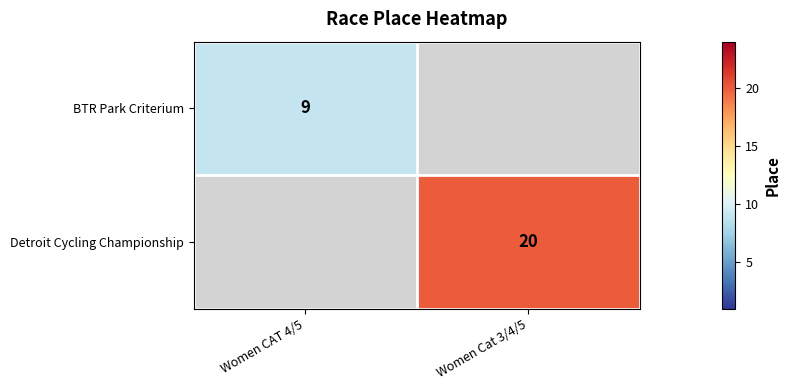

The value of Detroit Cycling Championship at Women Cat 3/4/5 is 5. True or false?

False